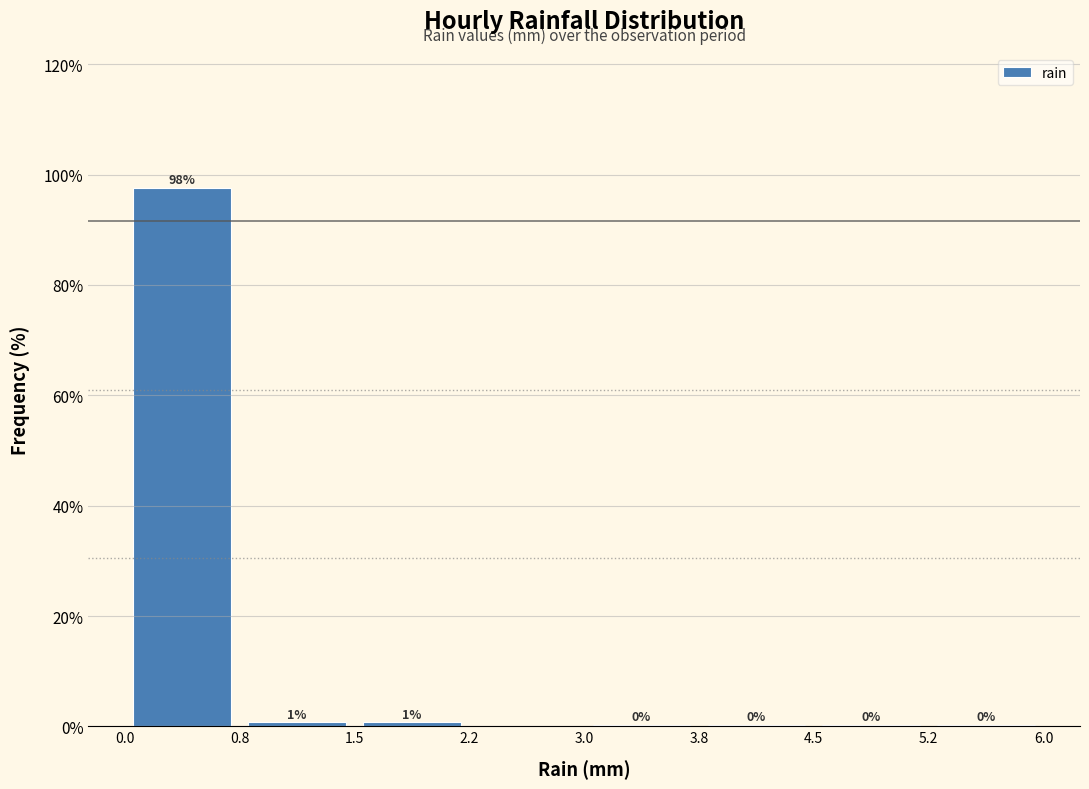

Which range on the x-axis has the tallest bar?

0.0 to 0.8